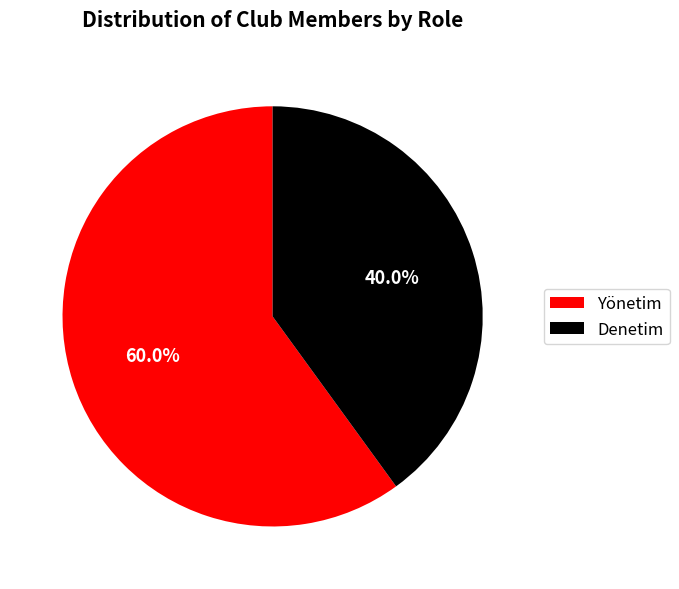

Is it true that Denetim is 40% of the pie?

True